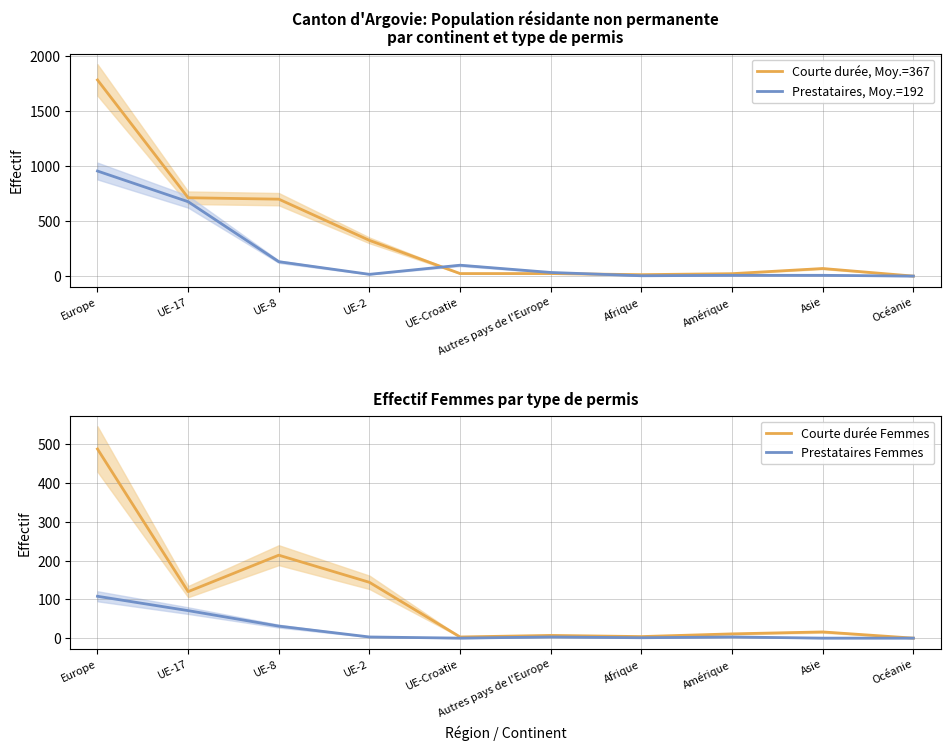

Where does the Courte durée Femmes series first go above 16?

Europe